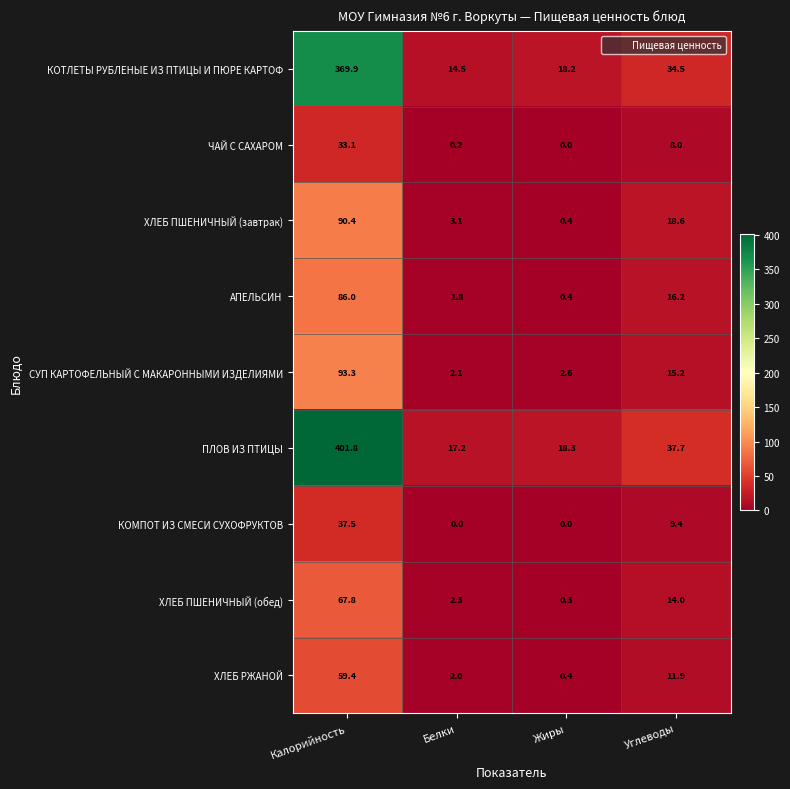

What is the total value across all series at Калорийность?

1239.2